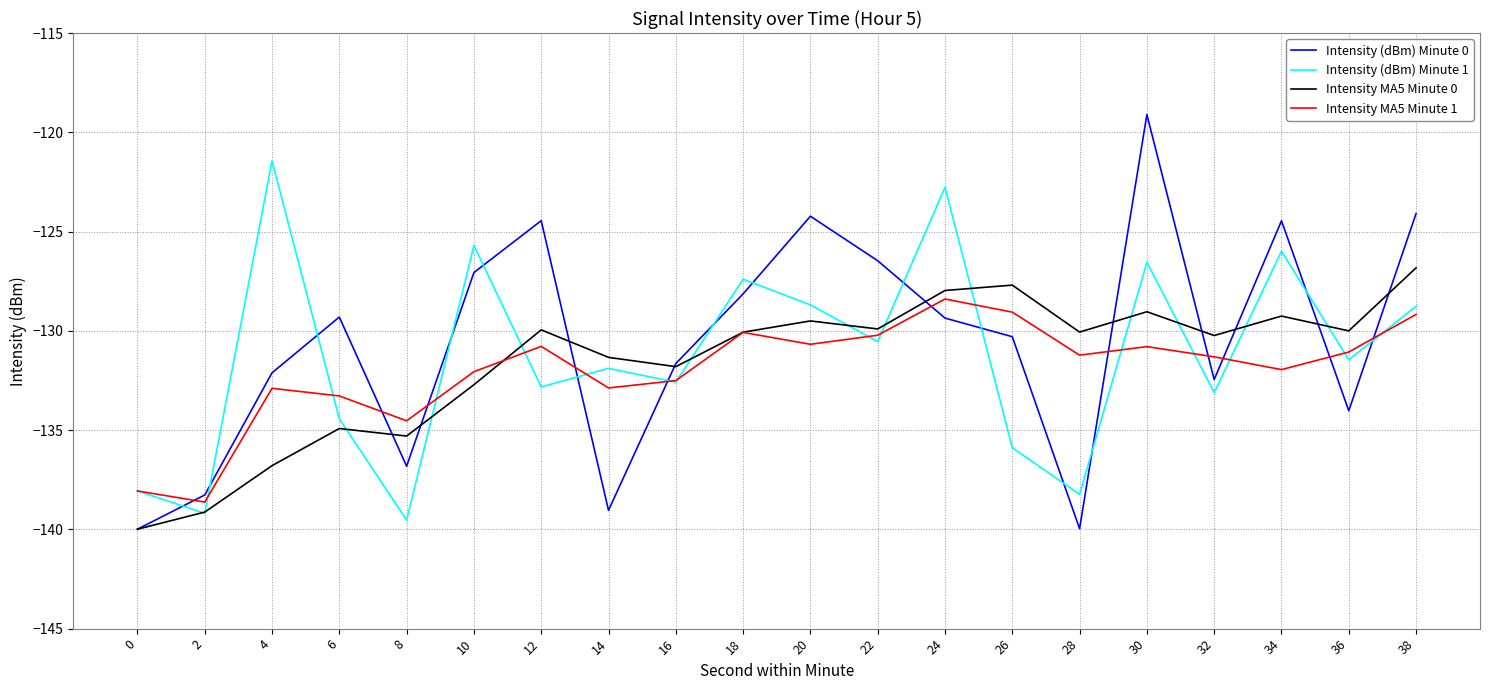

Is the value of Intensity MA5 Minute 0 at 16 greater than the value of Intensity (dBm) Minute 0 at 10?

No